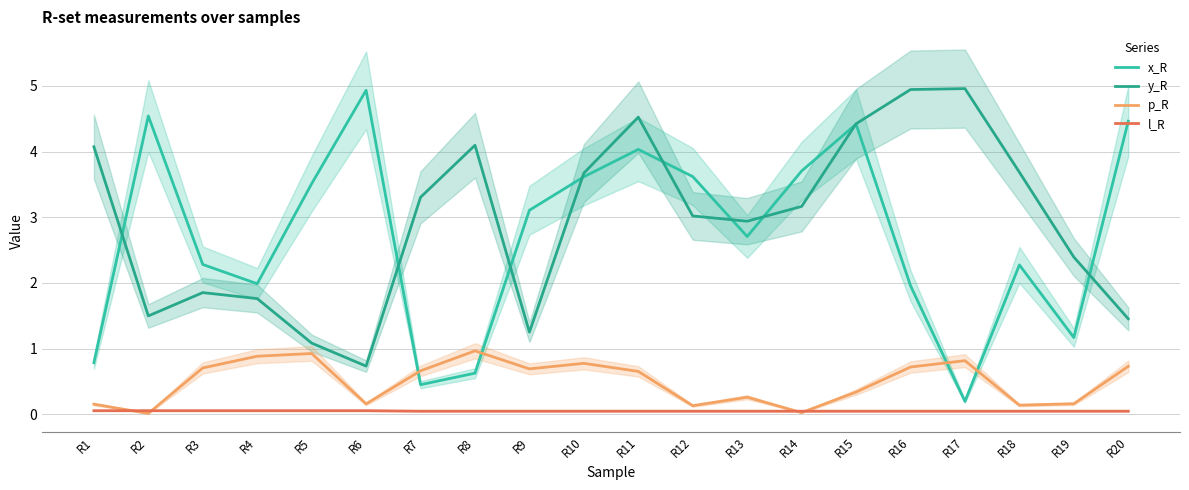

True or false: l_R and y_R cross at least once.

False